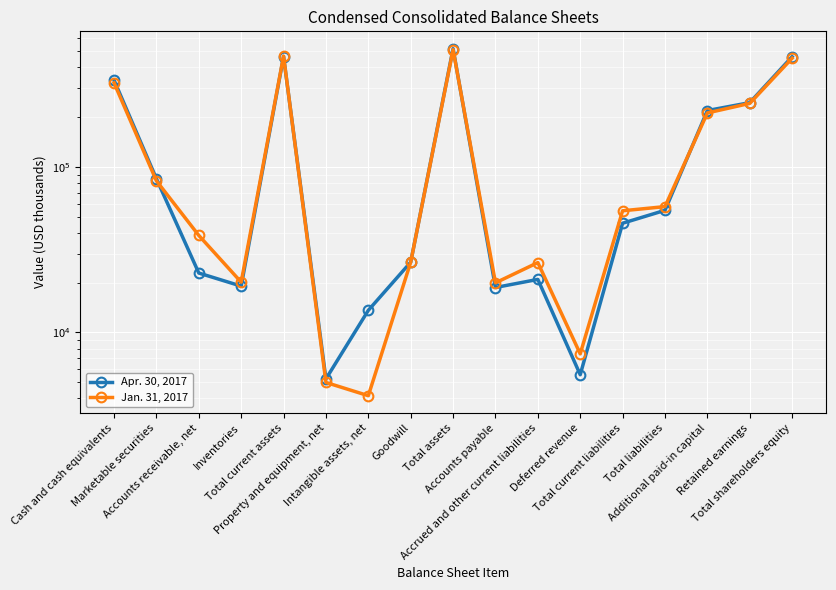

How many interior local valleys does the Apr. 30, 2017 series have?

4